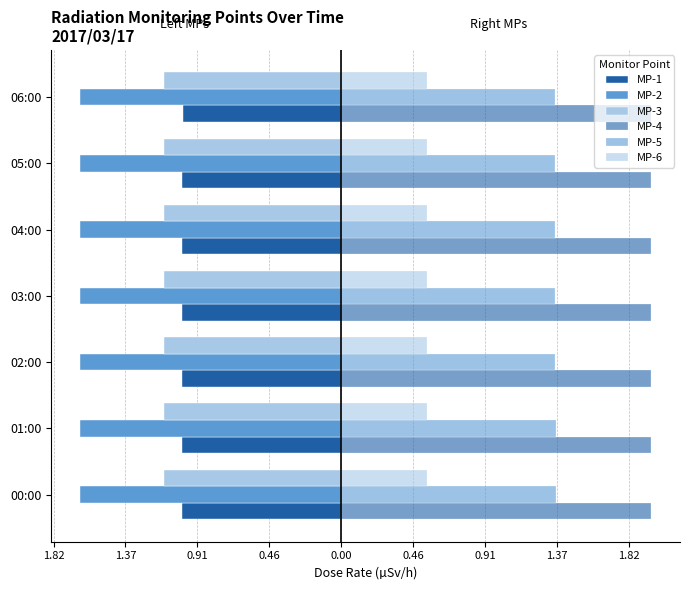

What is the average value of the MP-6 series?

0.5